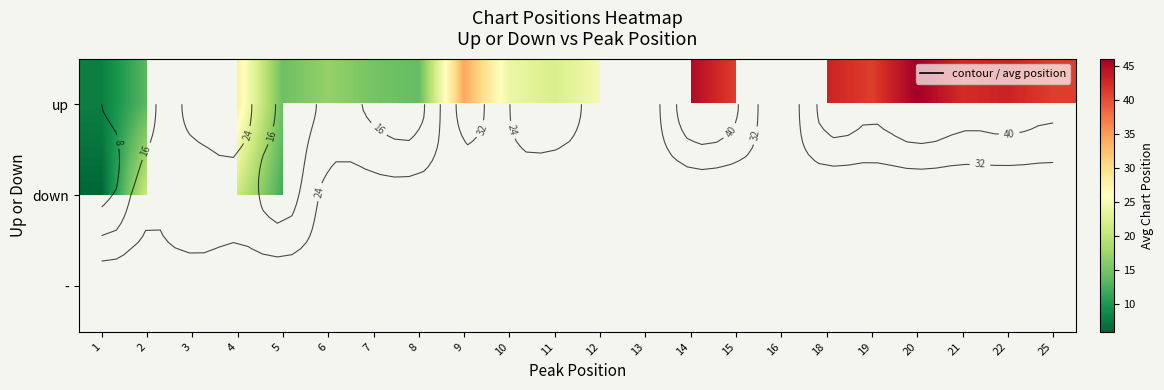

At which label does up reach its minimum?

1